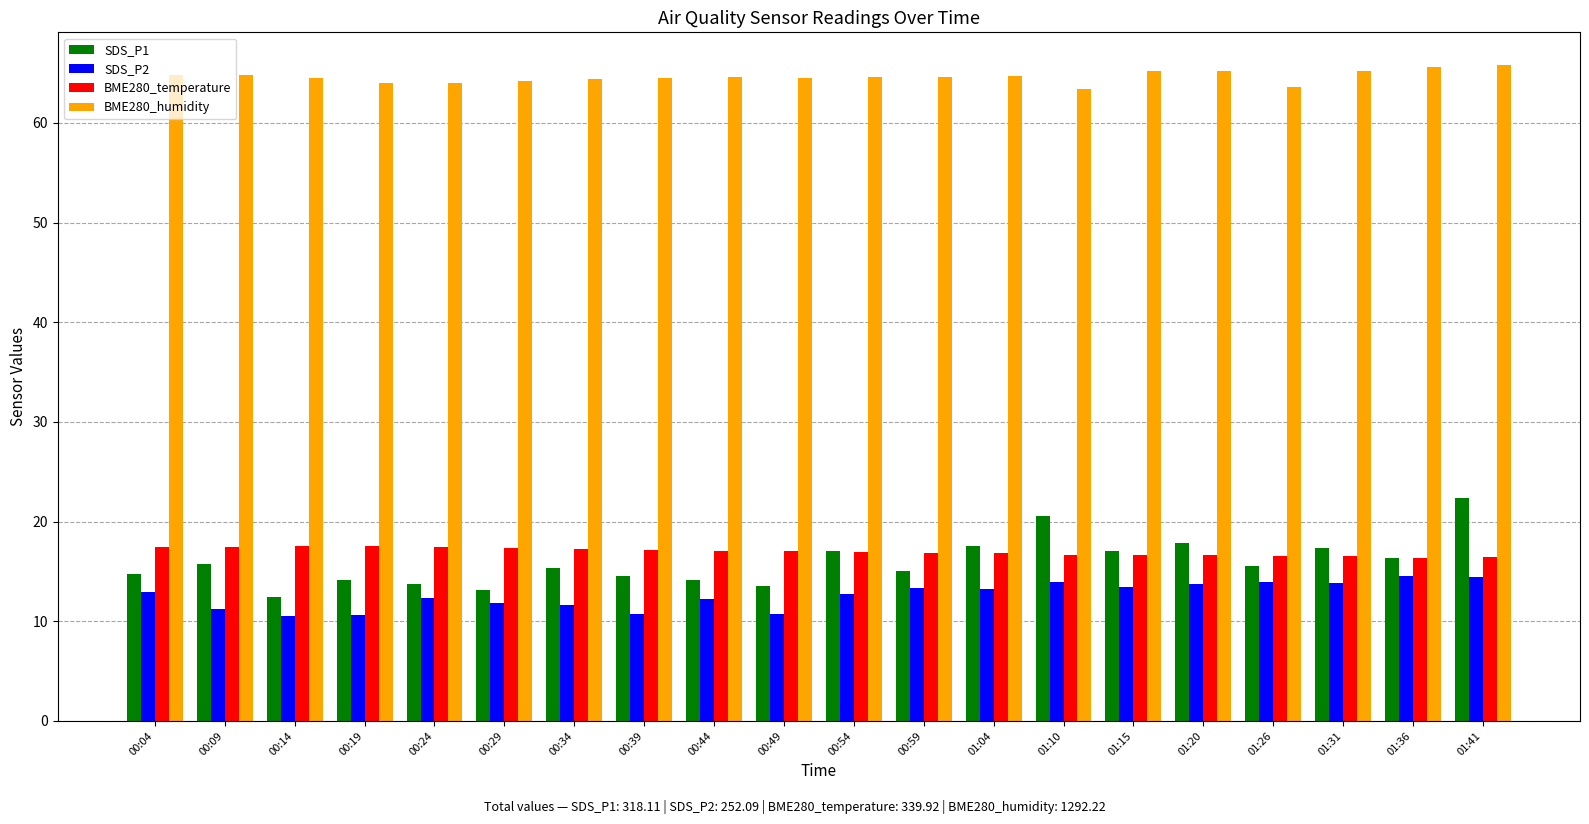

What is the highest value of the SDS_P1 series?

22.4